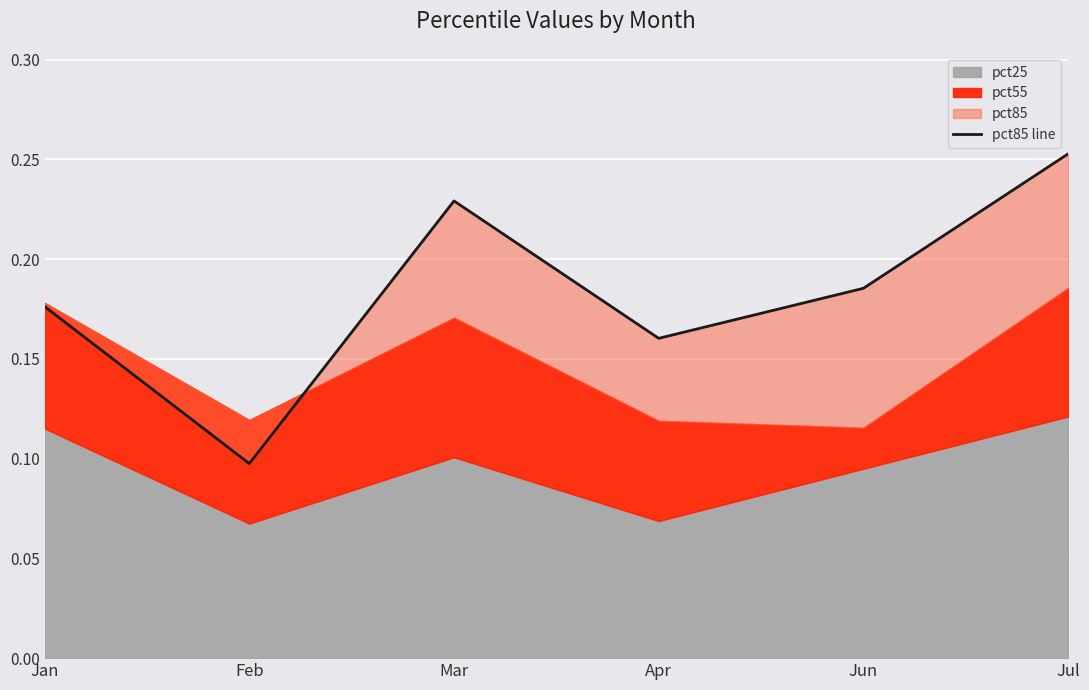

Reading left to right, extract all data points from this chart.

Jan=0.2	Feb=0.1	Mar=0.2	Apr=0.2	Jun=0.2	Jul=0.3